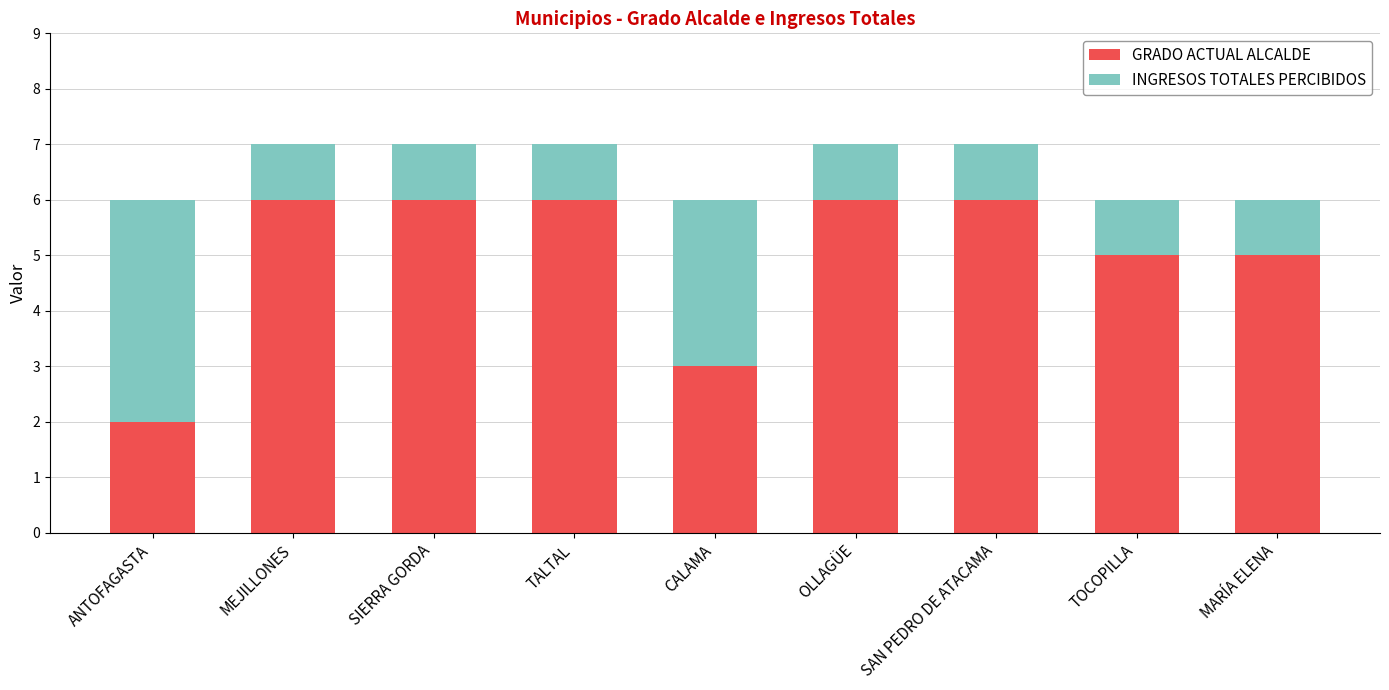

What is the total value across all series at ANTOFAGASTA?

6